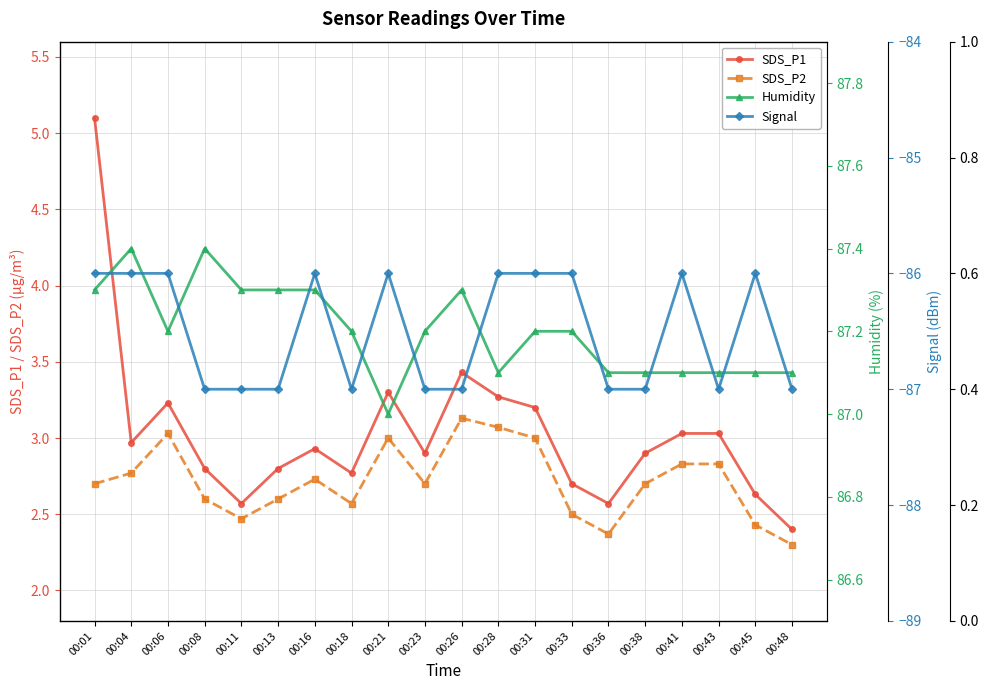

How many categories are shown in the chart?

20